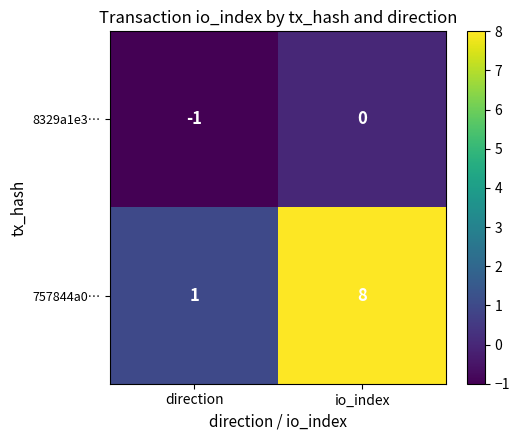

Which series has the widest spread of values?

757844a0…